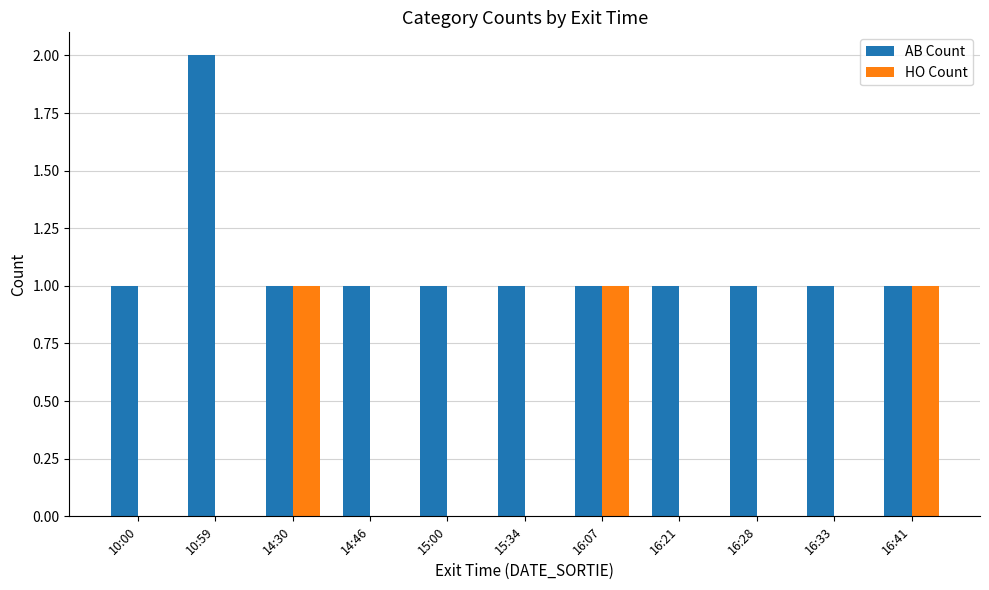

Is it true that AB Count equals 1 at 10:00?

True